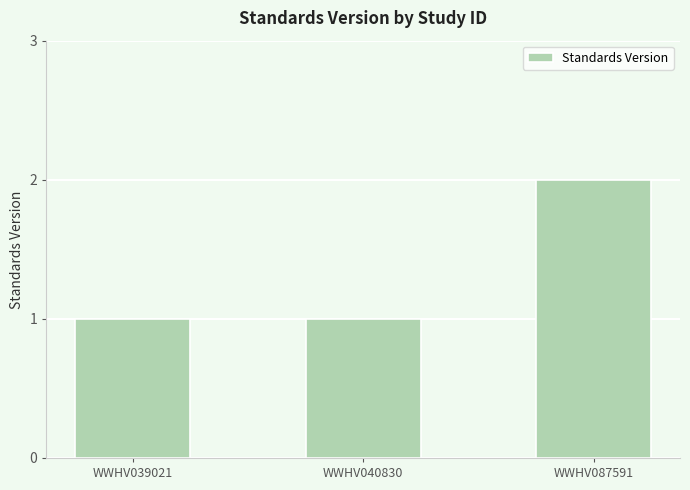

Between WWHV087591 and WWHV039021, which is larger?

WWHV087591